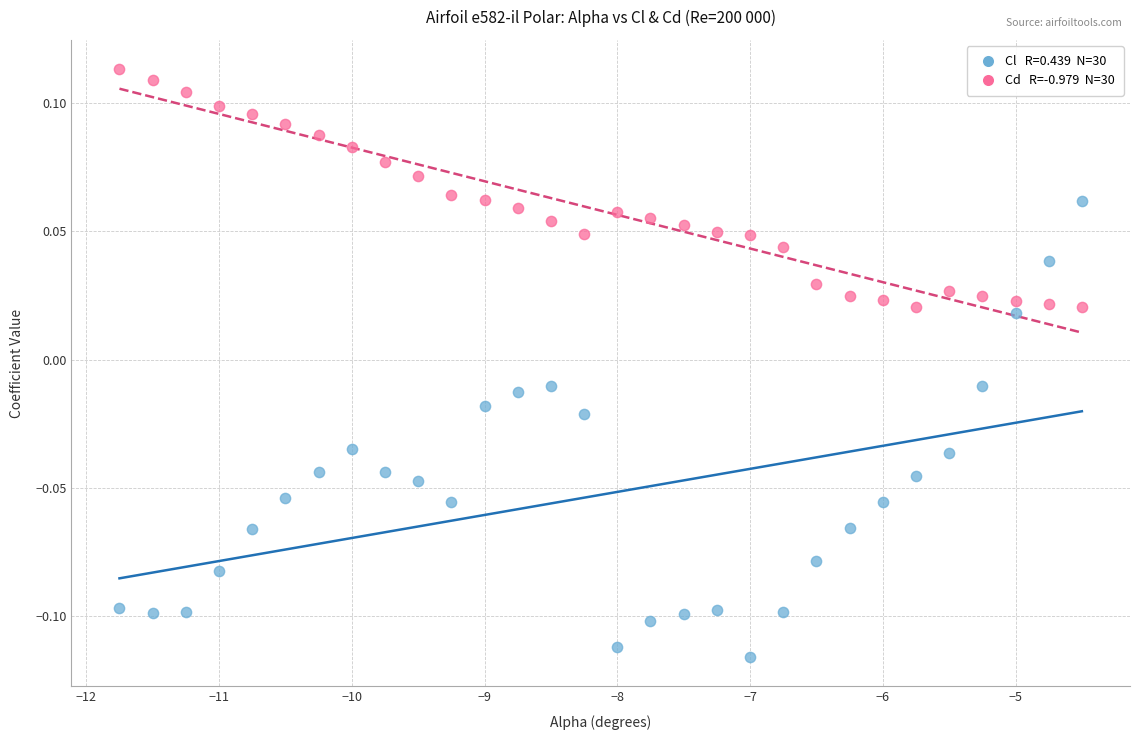

Across all data points, what is the range of X values (max minus min)?

7.2